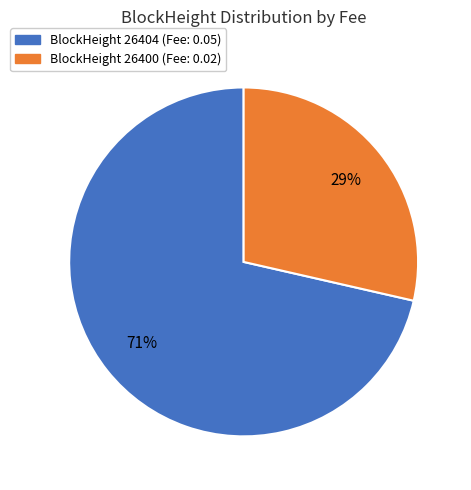

Count the number of slices in the pie.

2